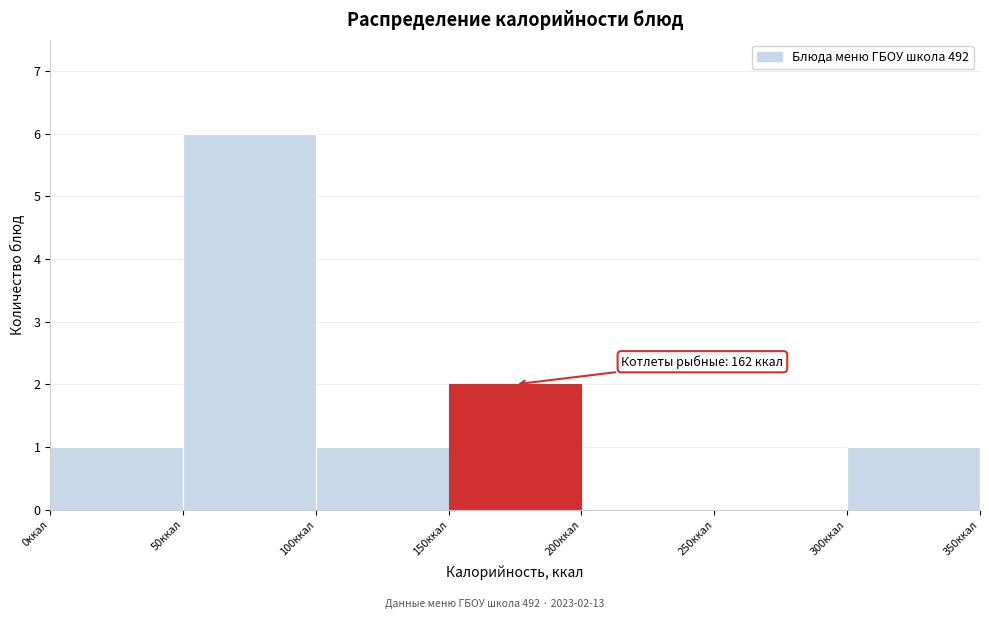

Over which range of the x-axis is the bar tallest?

50 to 100